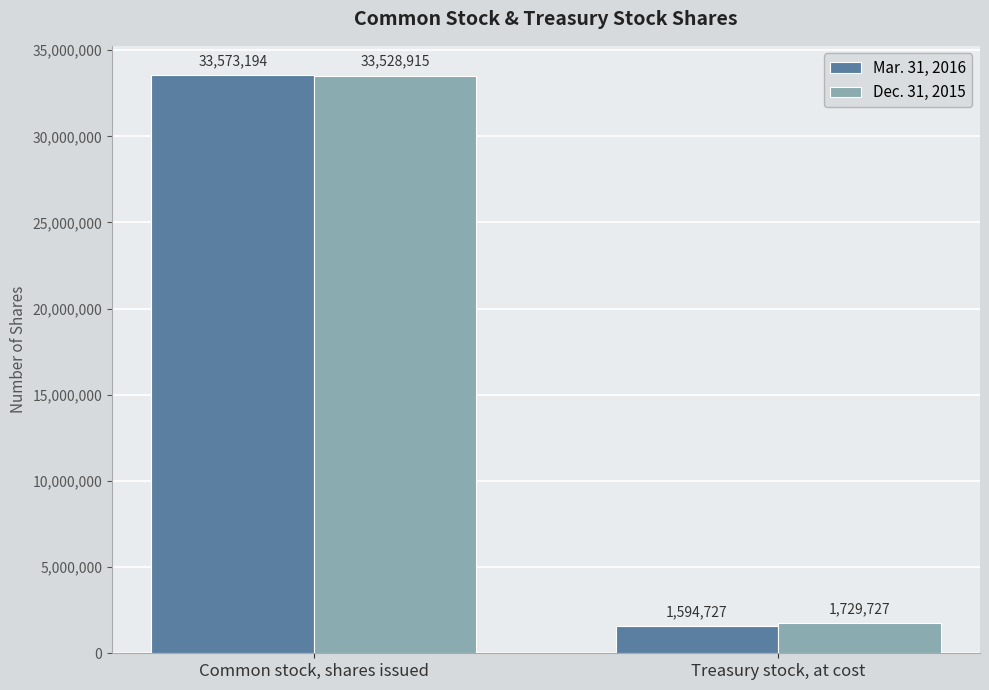

What position from the right is Common stock, shares issued?

2